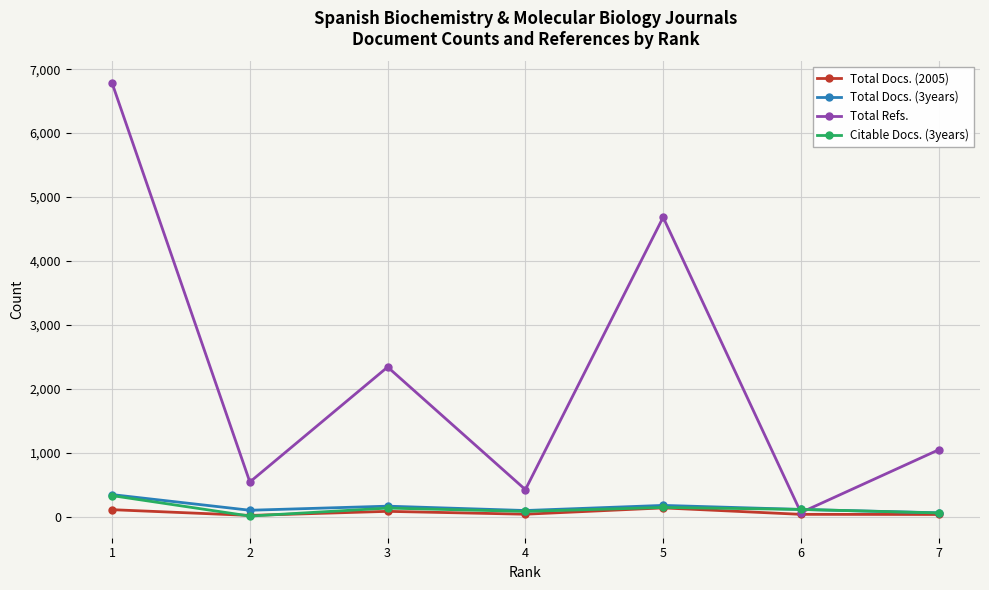

What is the difference between the highest and lowest values at 1?

6674